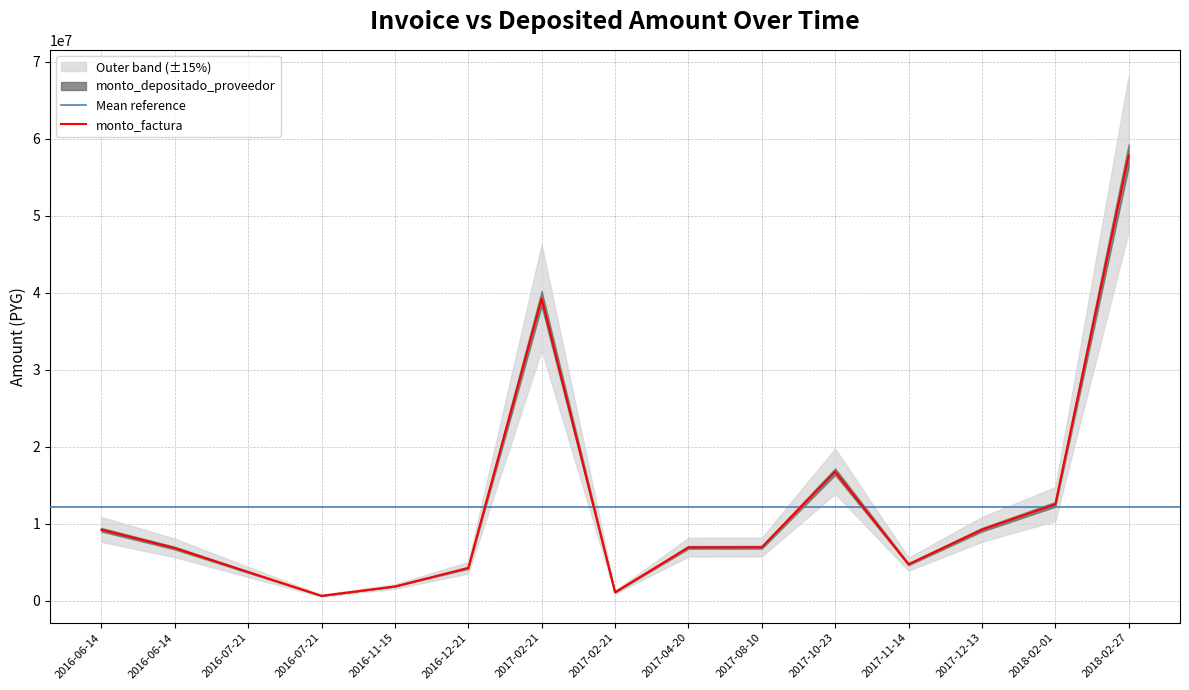

What is the sum of all values?

182233469.0